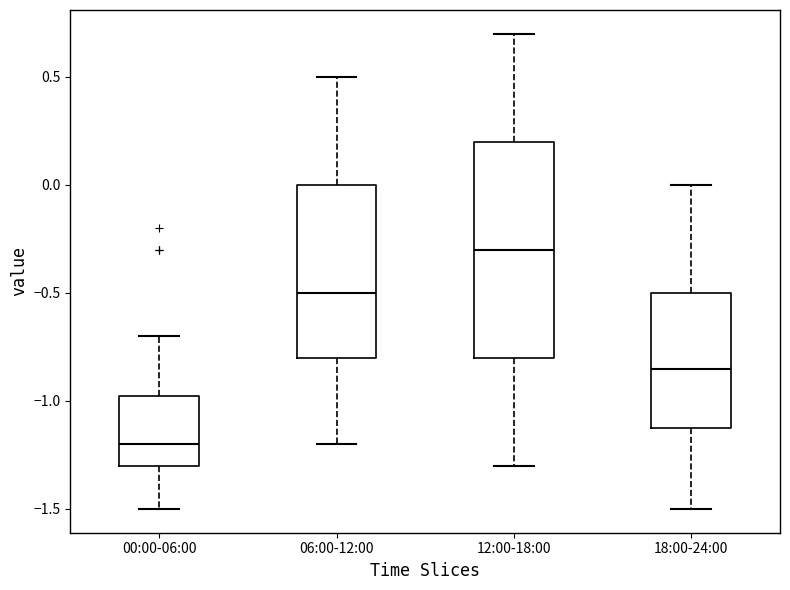

Reading left to right, transcribe this box plot: for each box, give where its median line is, the range the box spans, and where its two whiskers end, as read against the y-axis. The values are not printed on the chart, so give them approximately, as read against the axis.

00:00-06:00: median -1.20, box -1.30 to -0.95, whiskers -1.50 to -0.70
06:00-12:00: median -0.50, box -0.80 to 0.00, whiskers -1.20 to 0.50
12:00-18:00: median -0.30, box -0.80 to 0.20, whiskers -1.30 to 0.70
18:00-24:00: median -0.85, box -1.10 to -0.50, whiskers -1.50 to 0.00